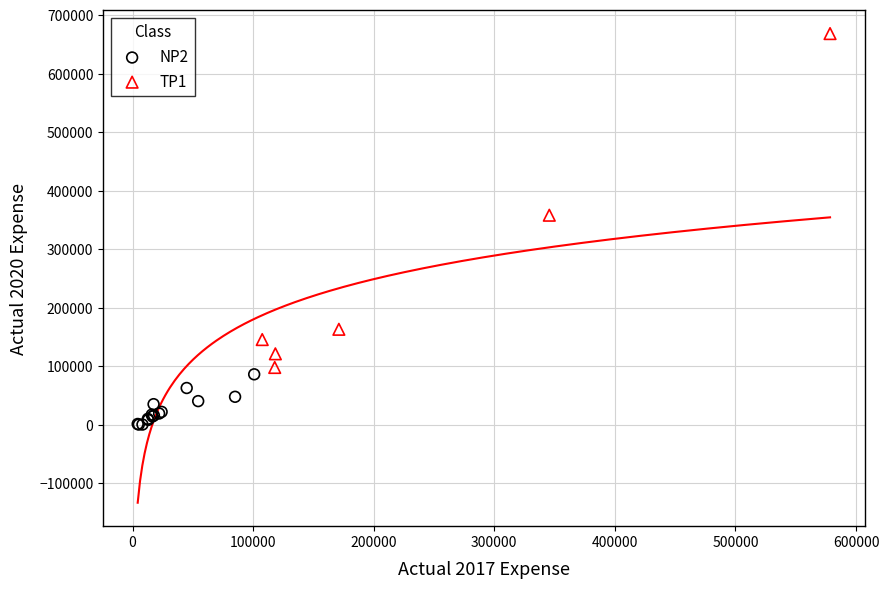

What are all the series names shown in the legend?

NP2, TP1